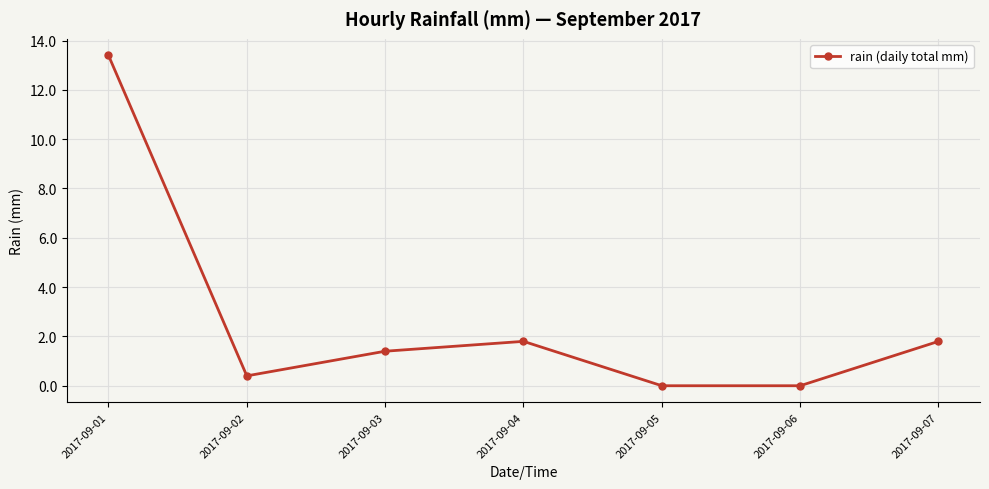

Count the number of values greater than 1.

4